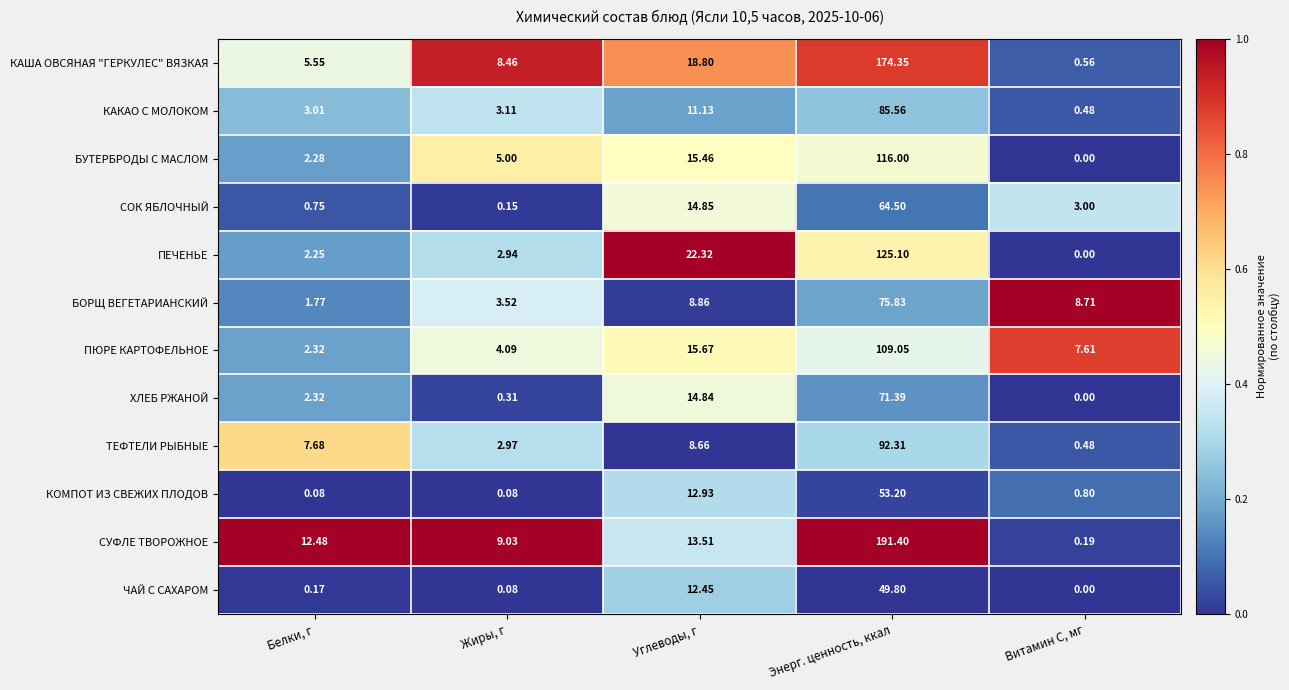

Which label corresponds to the largest value in the chart?

Энерг. ценность, ккал